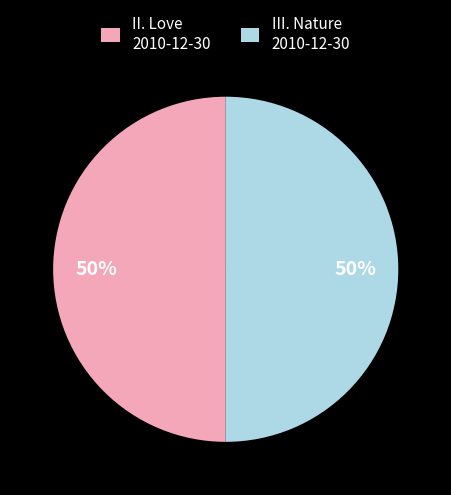

What is the ratio of the value at II. Love 2010-12-30 to the value at III. Nature 2010-12-30?

1.0